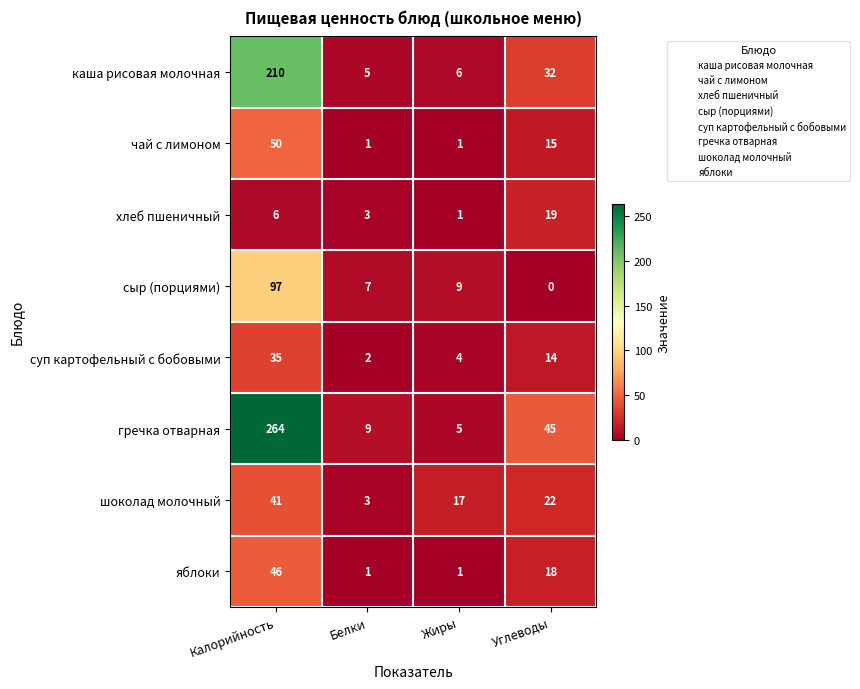

What is the total value across all series at Углеводы?

165